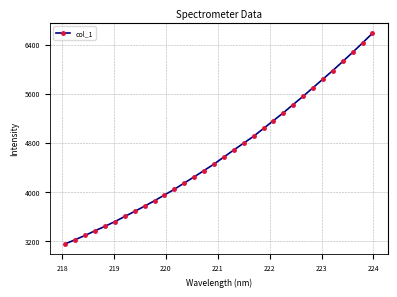

What is the value of the 15th point from the left?

4347.1